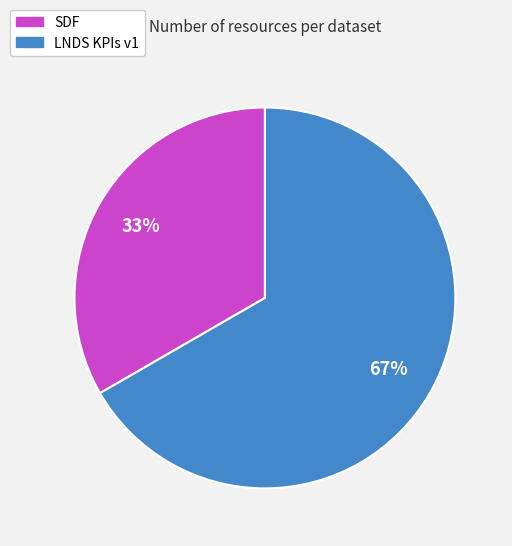

Do LNDS KPIs v1 and SDF together represent more than half of the pie?

Yes